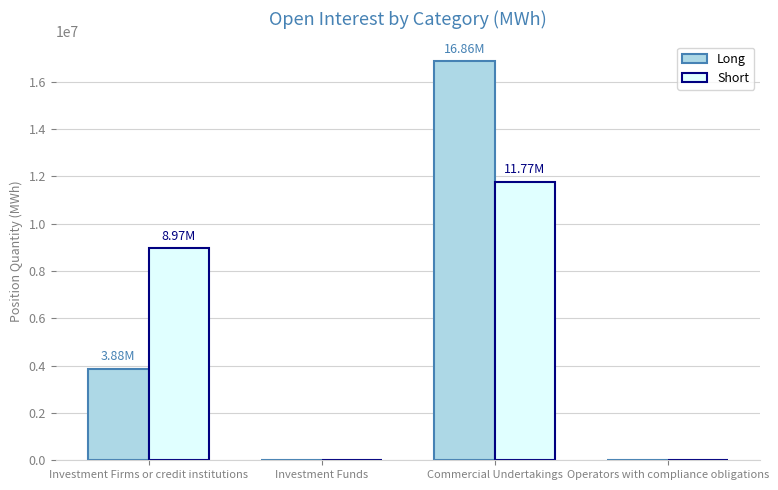

Between Investment Funds and Commercial Undertakings, which series saw the biggest shift?

Long